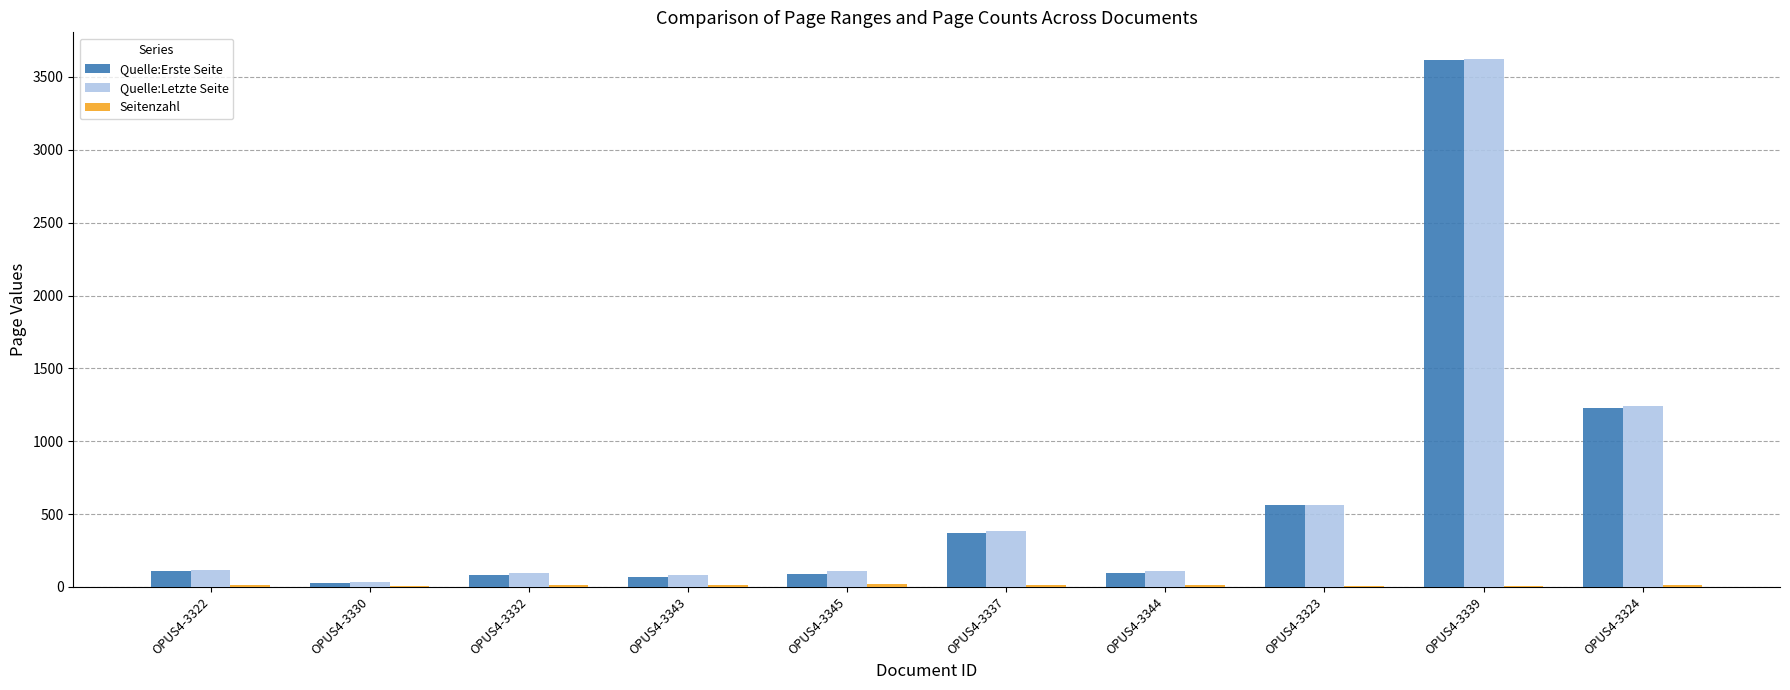

What value does the Quelle:Letzte Seite series have at OPUS4-3330?

33